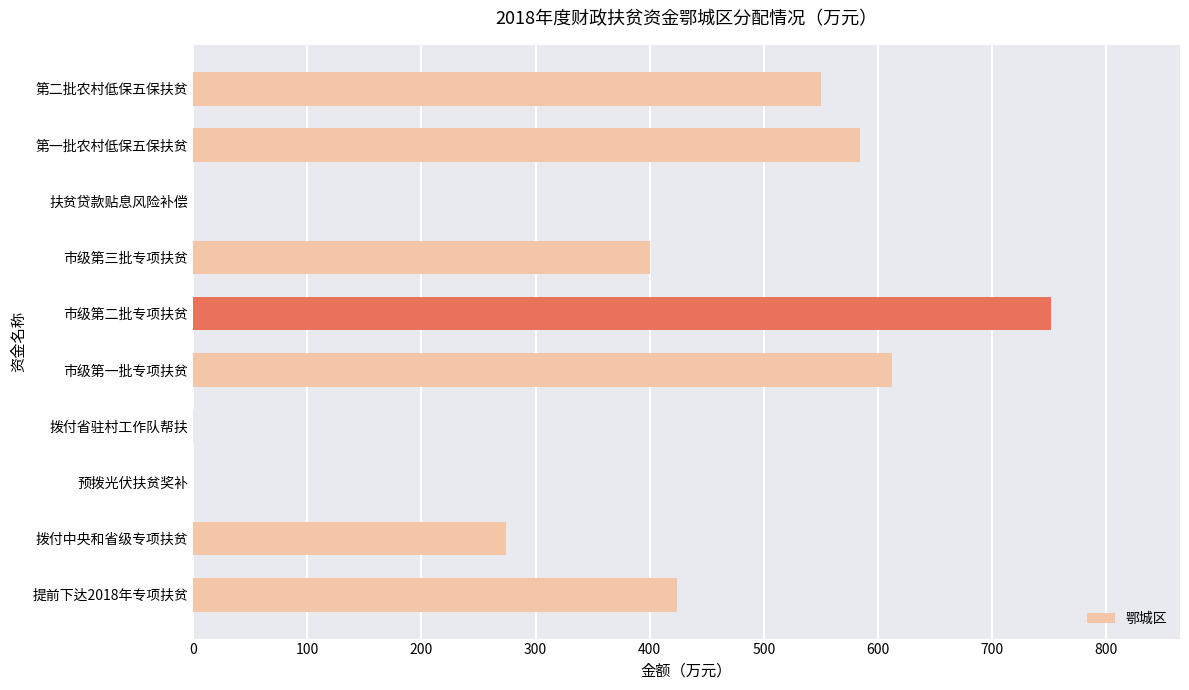

What is the average value?

363